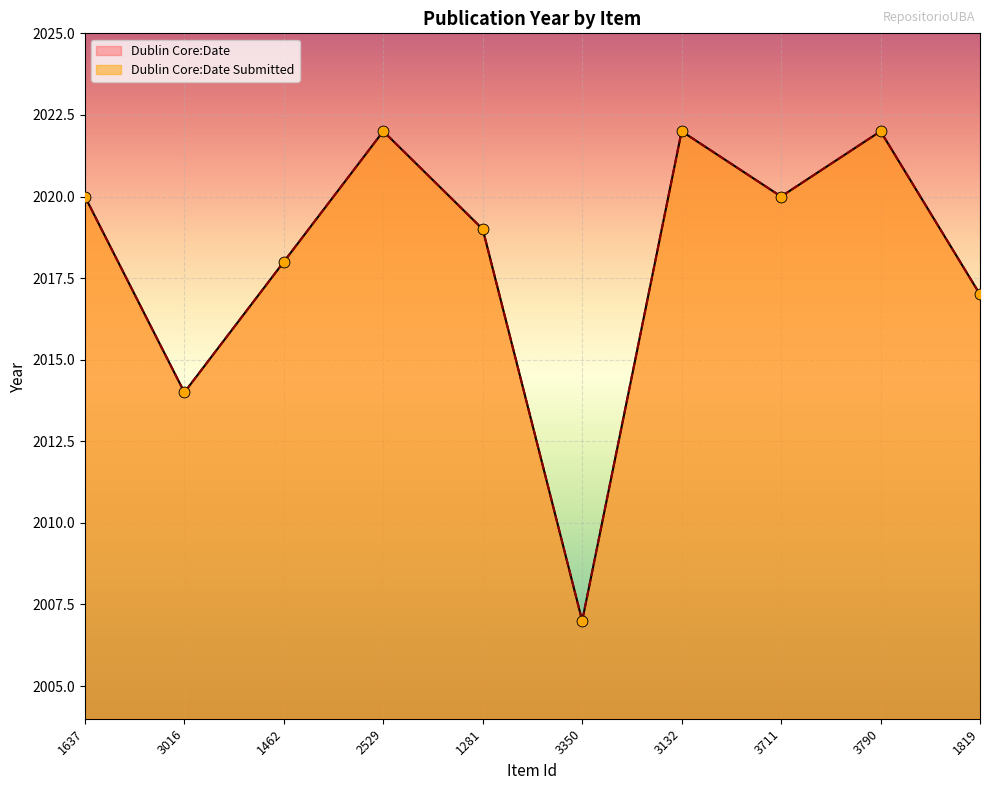

Which series reaches the minimum Y coordinate?

Dublin Core:Date